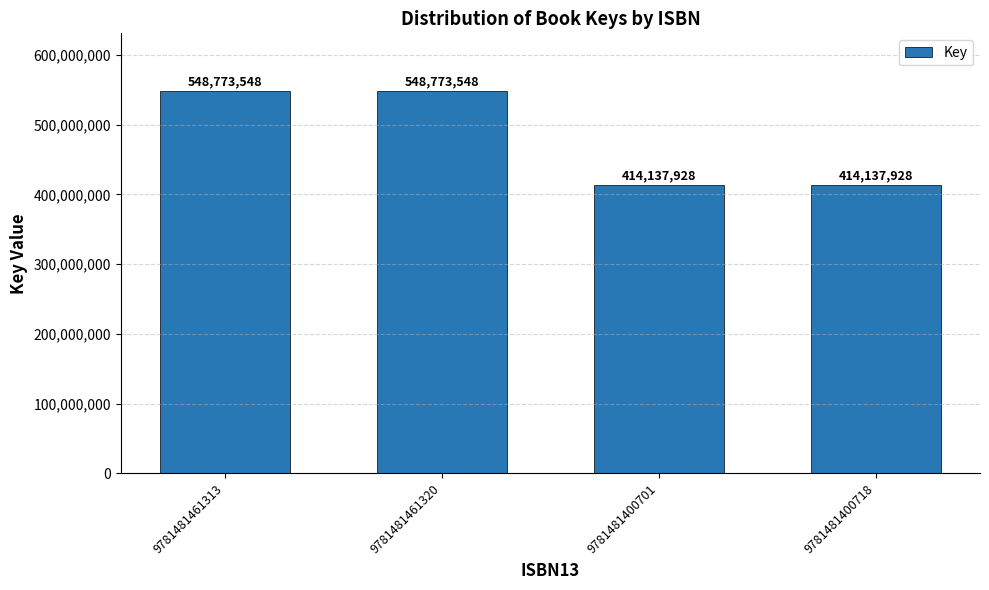

What is the difference between the maximum and minimum values?

134635620